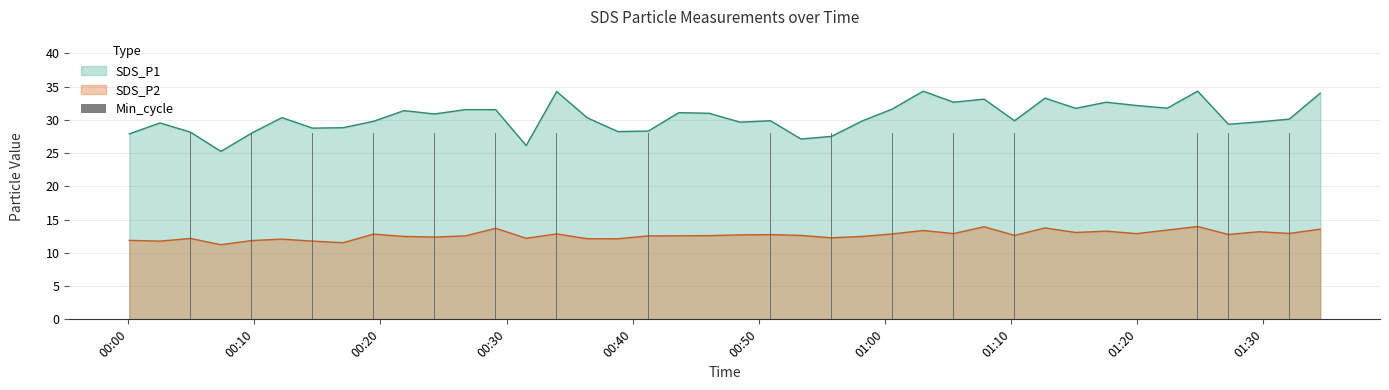

At which label does SDS_P2 reach its peak?

2023/12/02 01:24:47